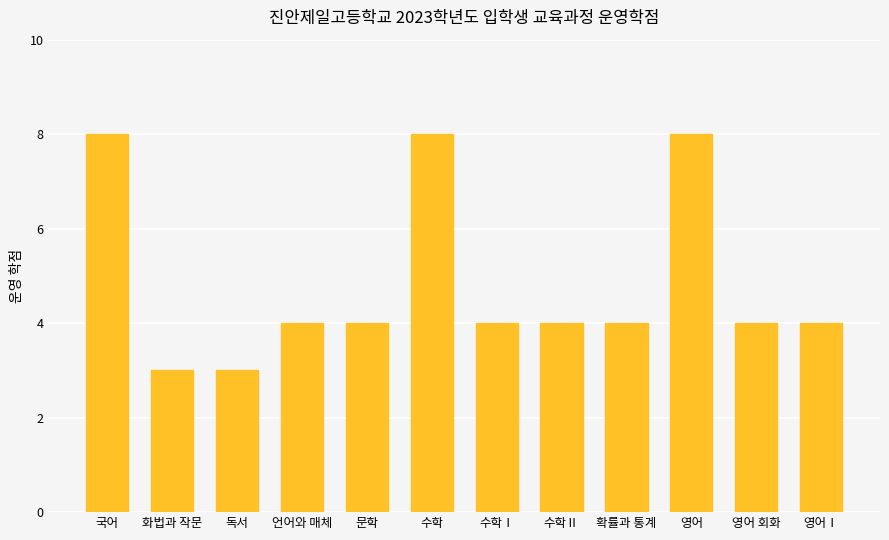

What is the maximum value shown in the chart?

8